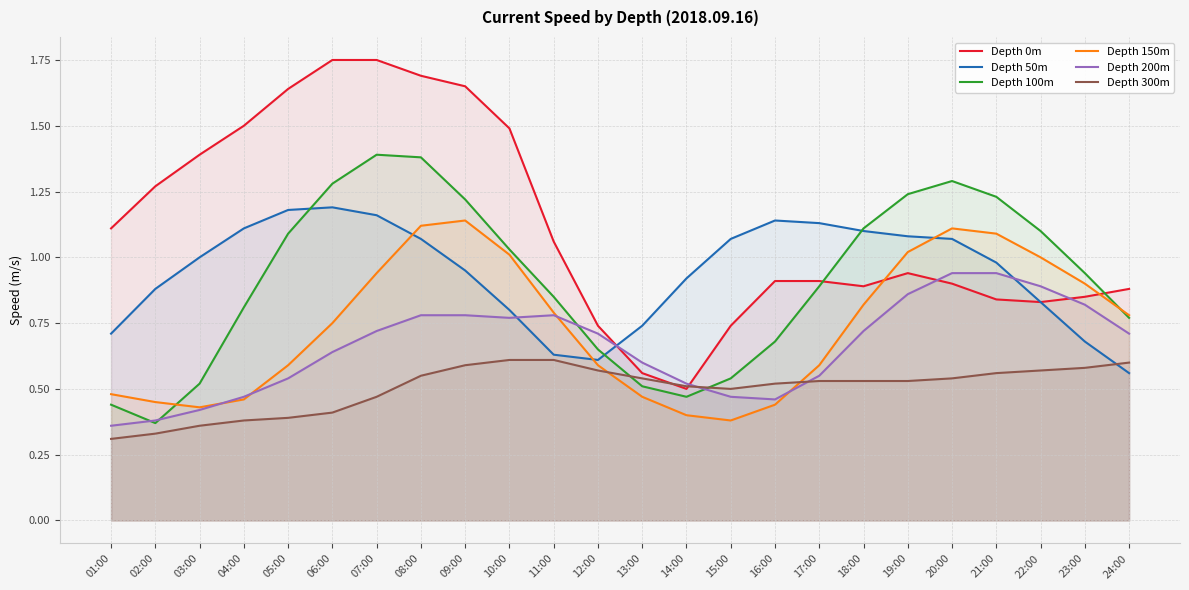

What is the smallest value displayed?

0.3